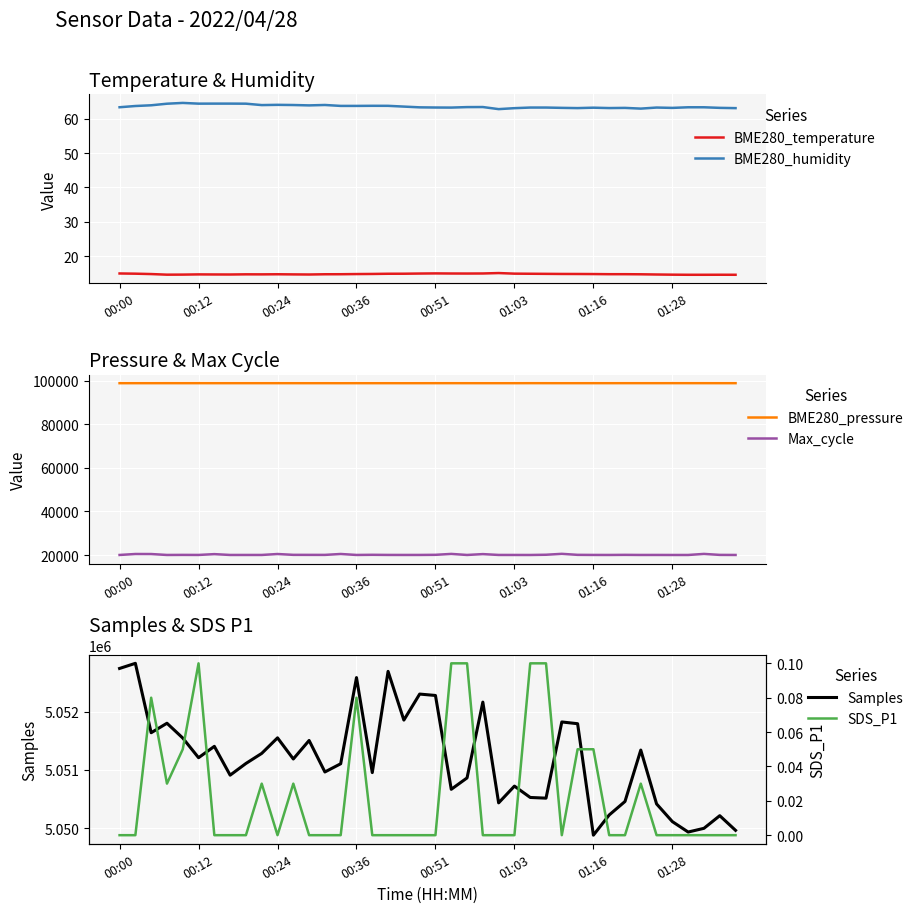

True or false: SDS_P1 and BME280_pressure cross at least once.

False